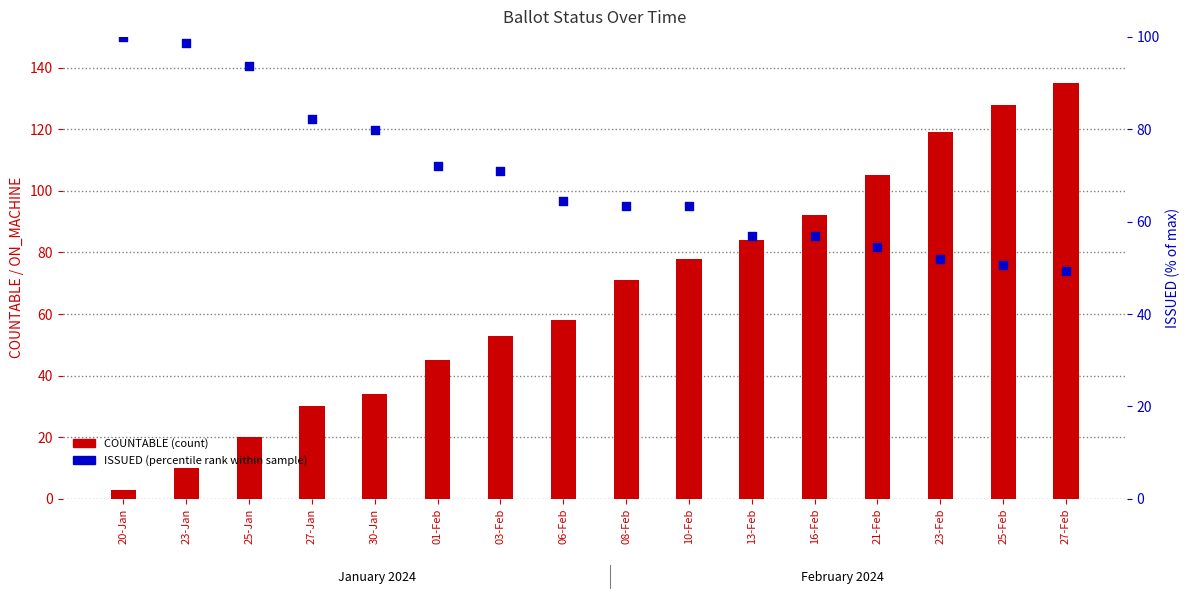

What is the total value across all series at 27-Feb?

184.4